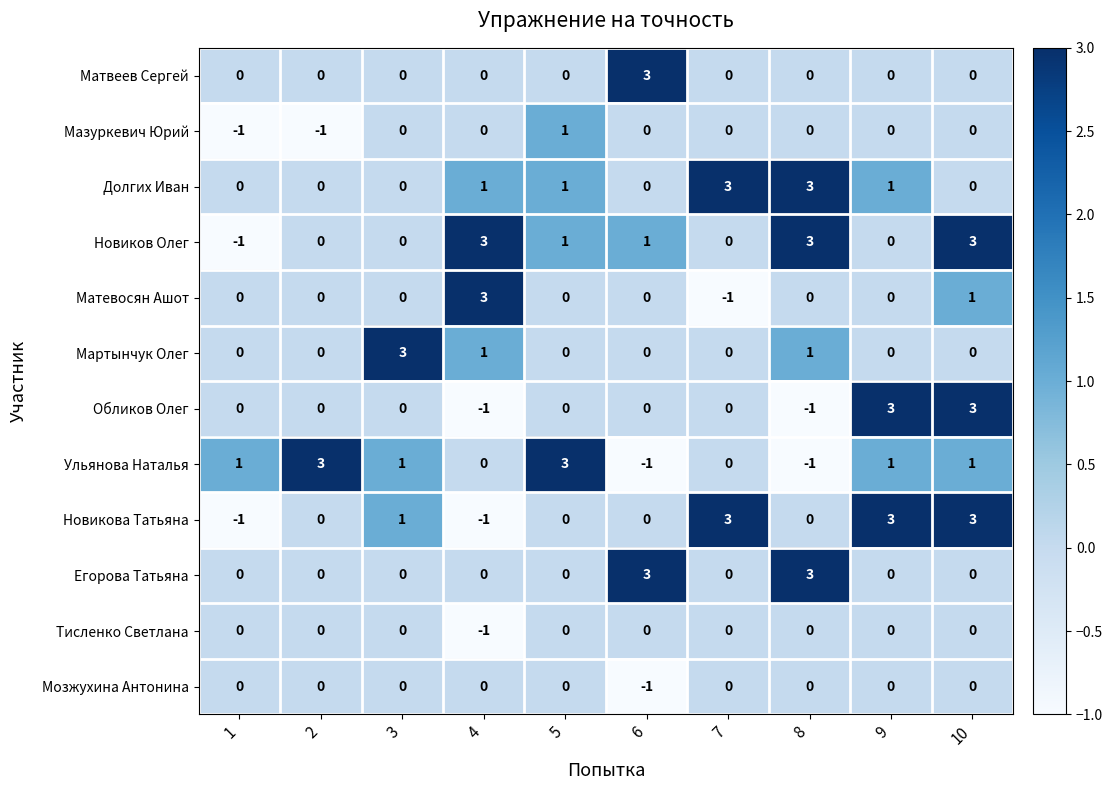

Which series has the largest total across all categories?

Новиков Олег